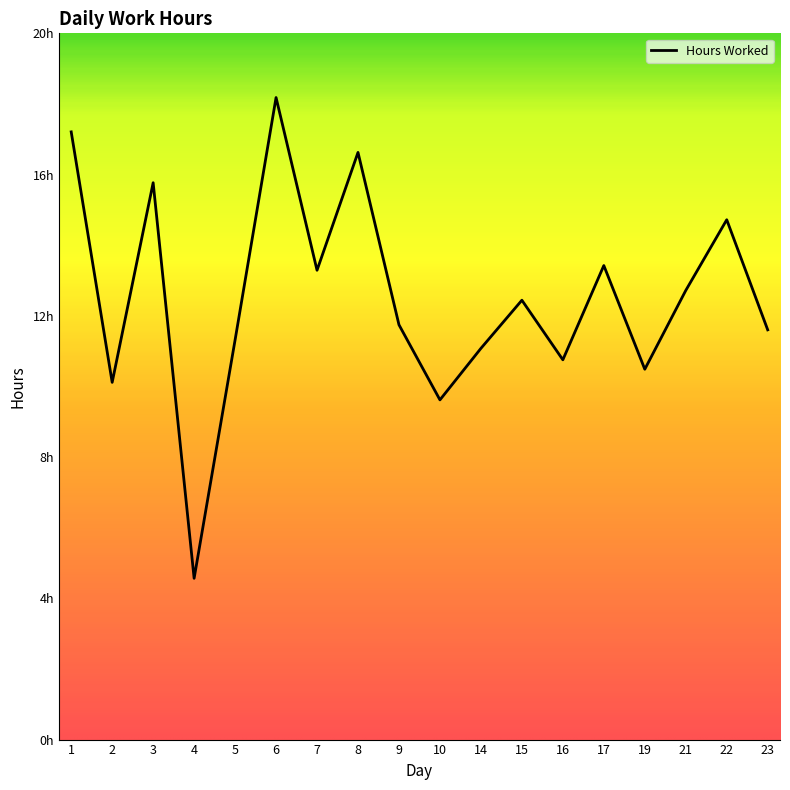

At which category does the data reach its first local peak?

3